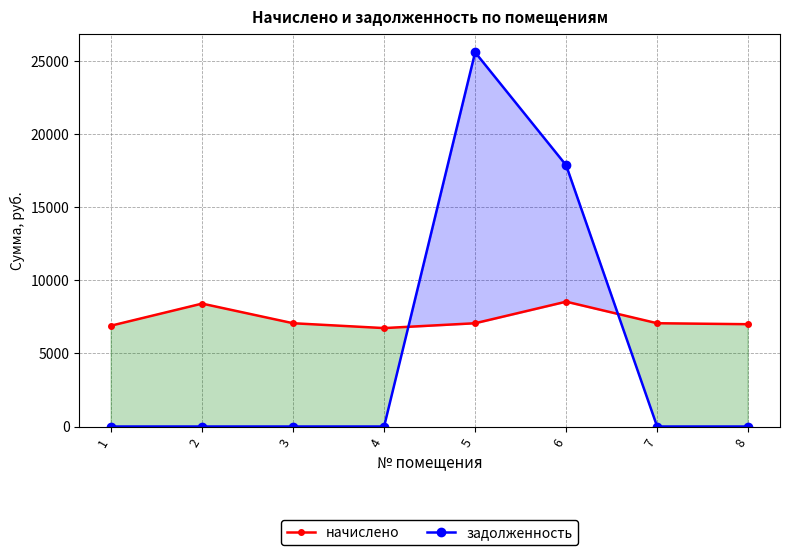

Count the number of data series in this chart.

2